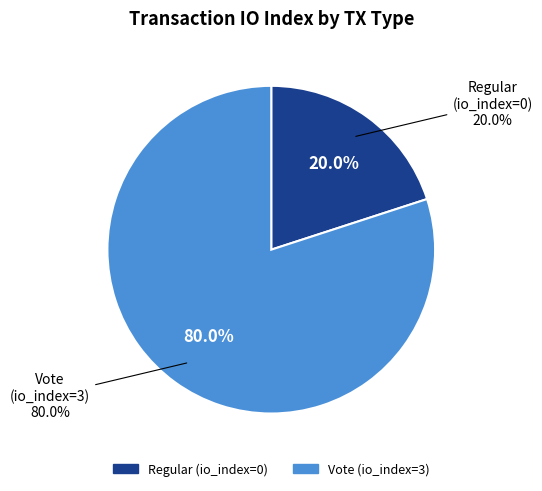

To the nearest percent, what is the average slice percentage?

50%